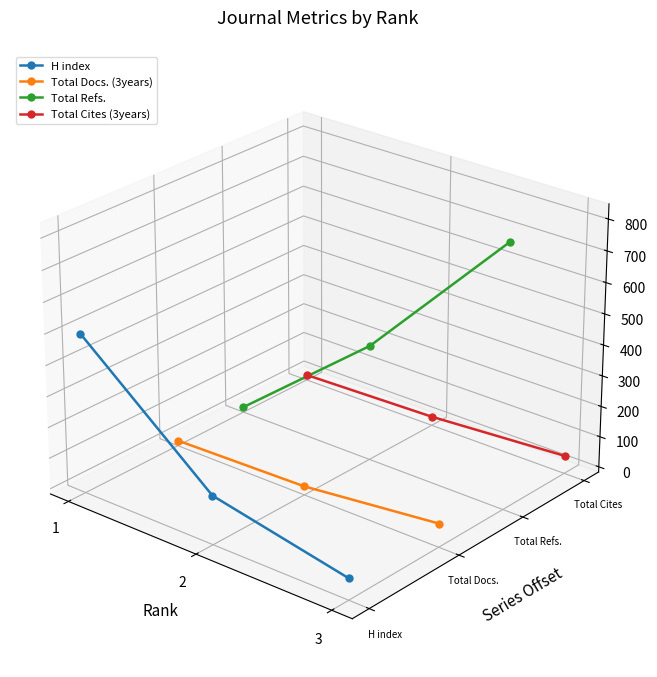

At which label does Total Cites (3years) reach its minimum?

3